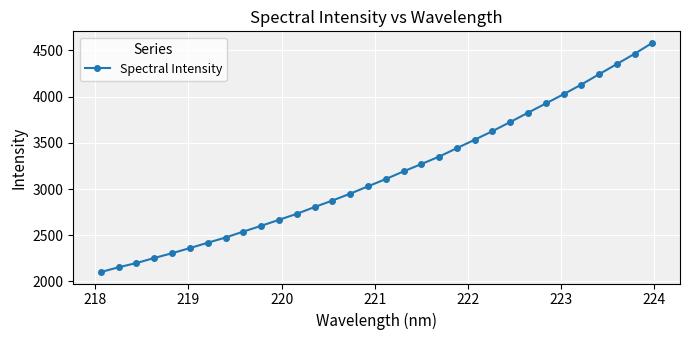

What is the value of the 5th point from the left?

2305.9